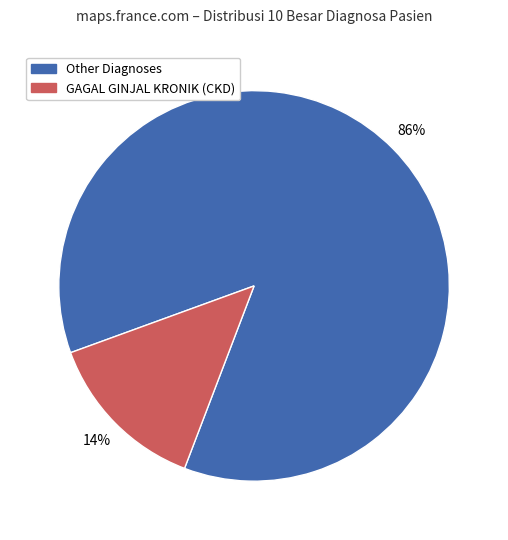

To the nearest percent, what is the average slice percentage?

50%